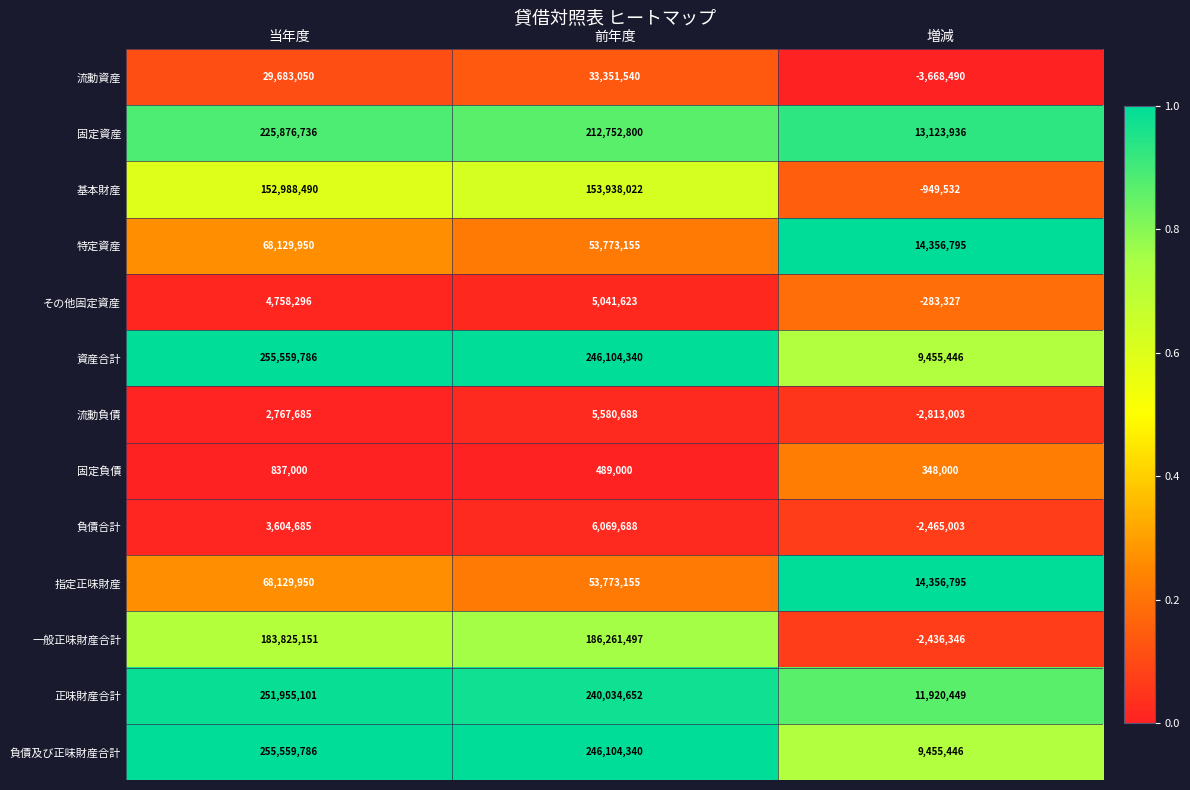

What is the average value of the 負債合計 series?

2403123